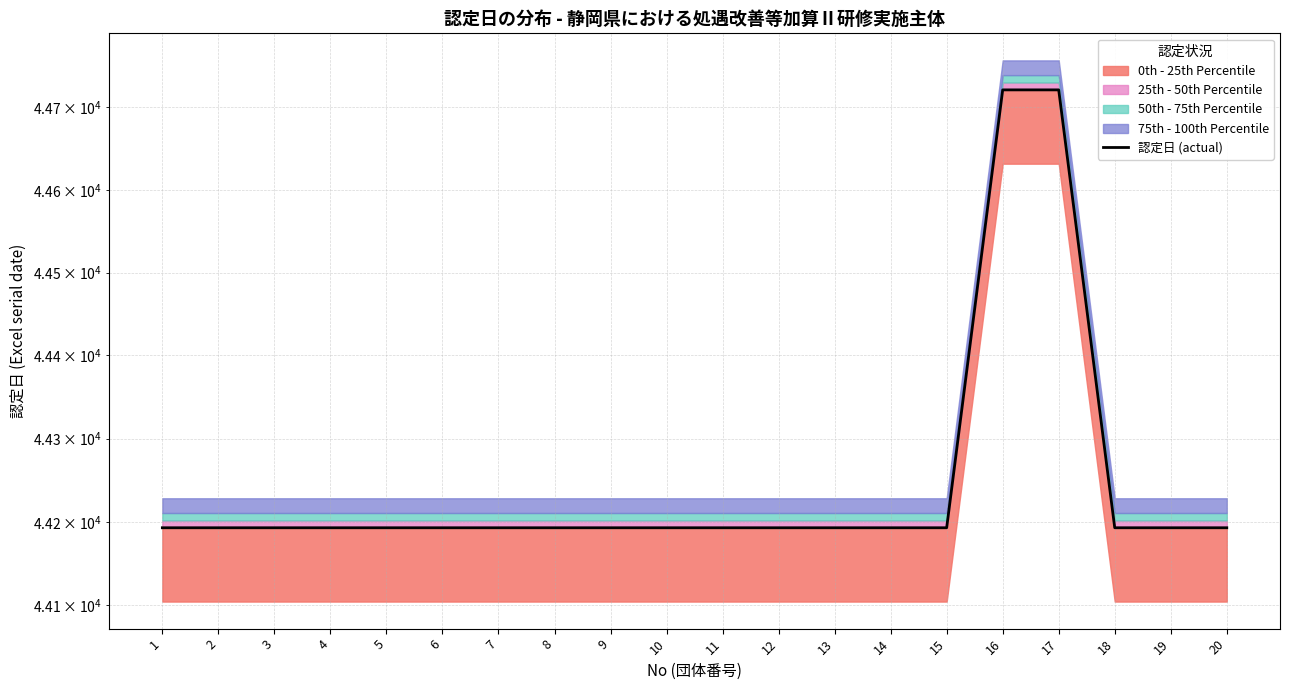

Reading right to left, what are all the values shown in this chart?

20=44193	19=44193	18=44193	17=44721	16=44721	15=44193	14=44193	13=44193	12=44193	11=44193	10=44193	9=44193	8=44193	7=44193	6=44193	5=44193	4=44193	3=44193	2=44193	1=44193